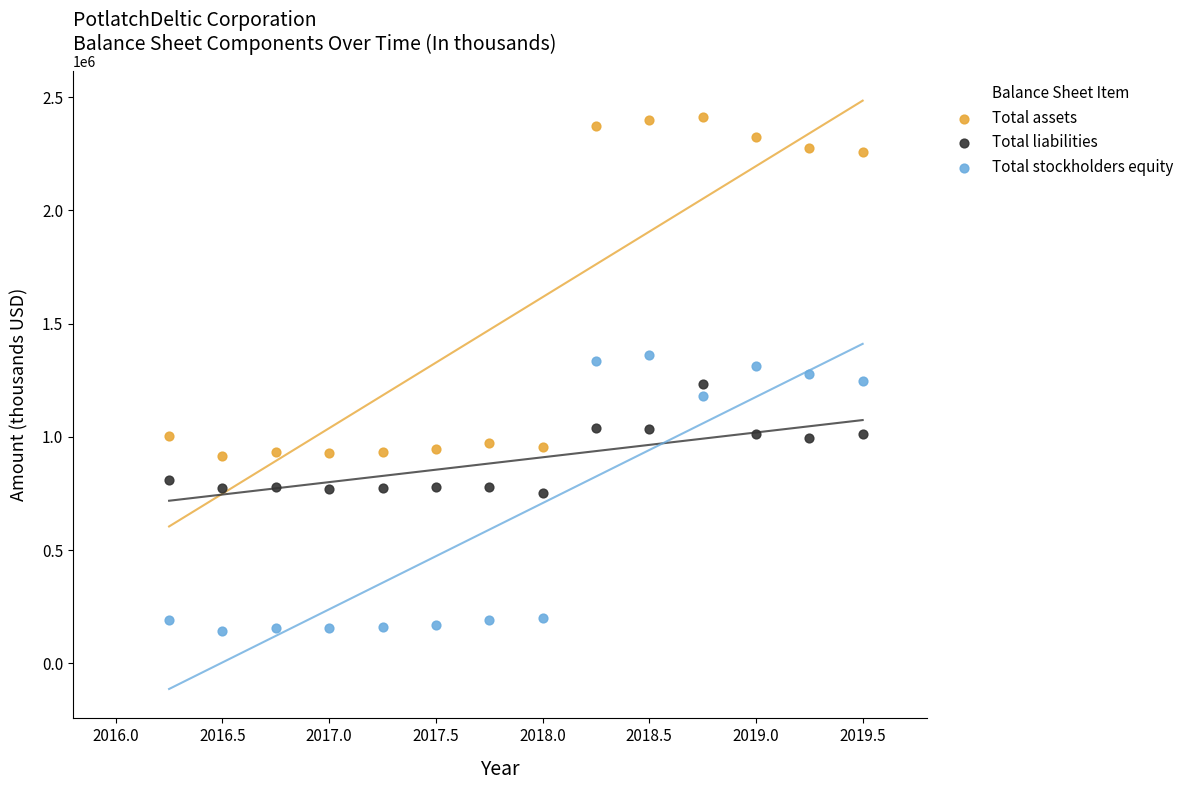

Across all data points, what is the range of Y values (max minus min)?

2272528